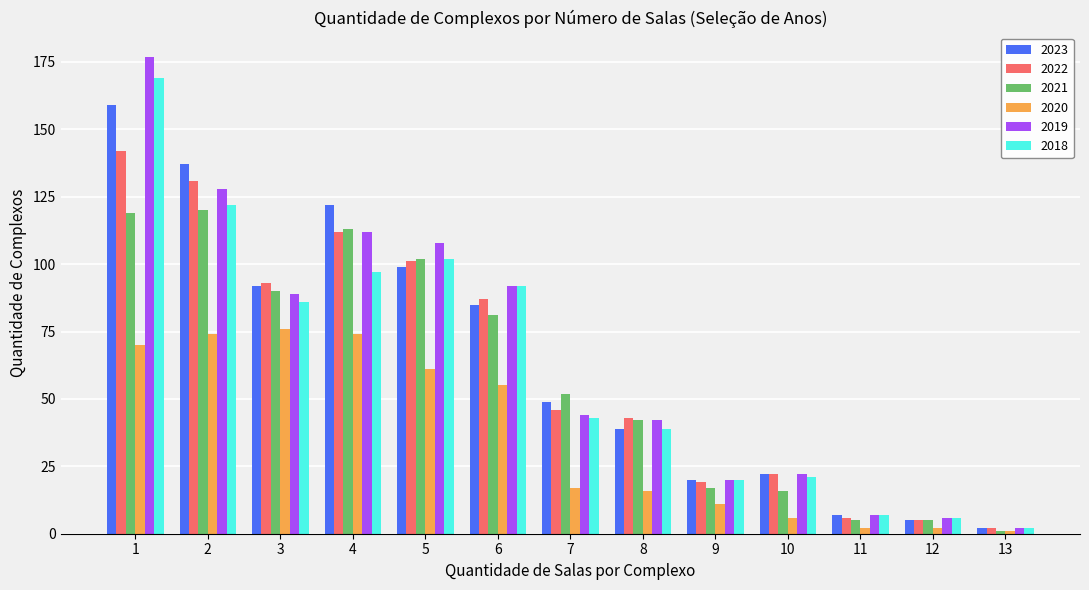

What is the highest value of the 2023 series?

159